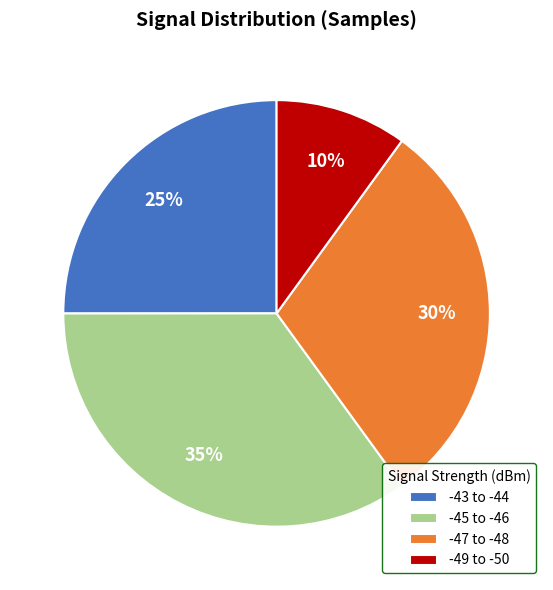

Do -45 to -46 and -49 to -50 together represent more than half of the pie?

No